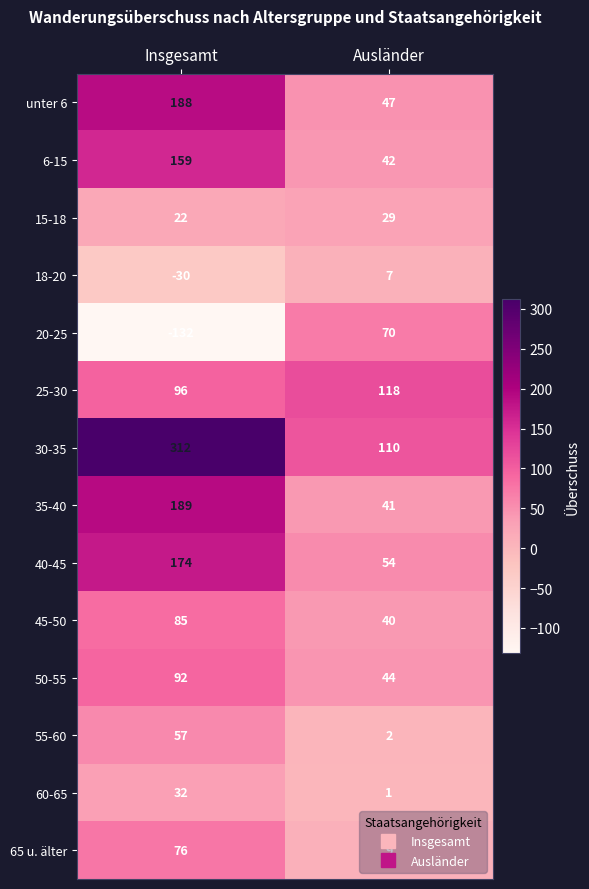

True or false: 35-40 has a value of 41 at Ausländer.

True